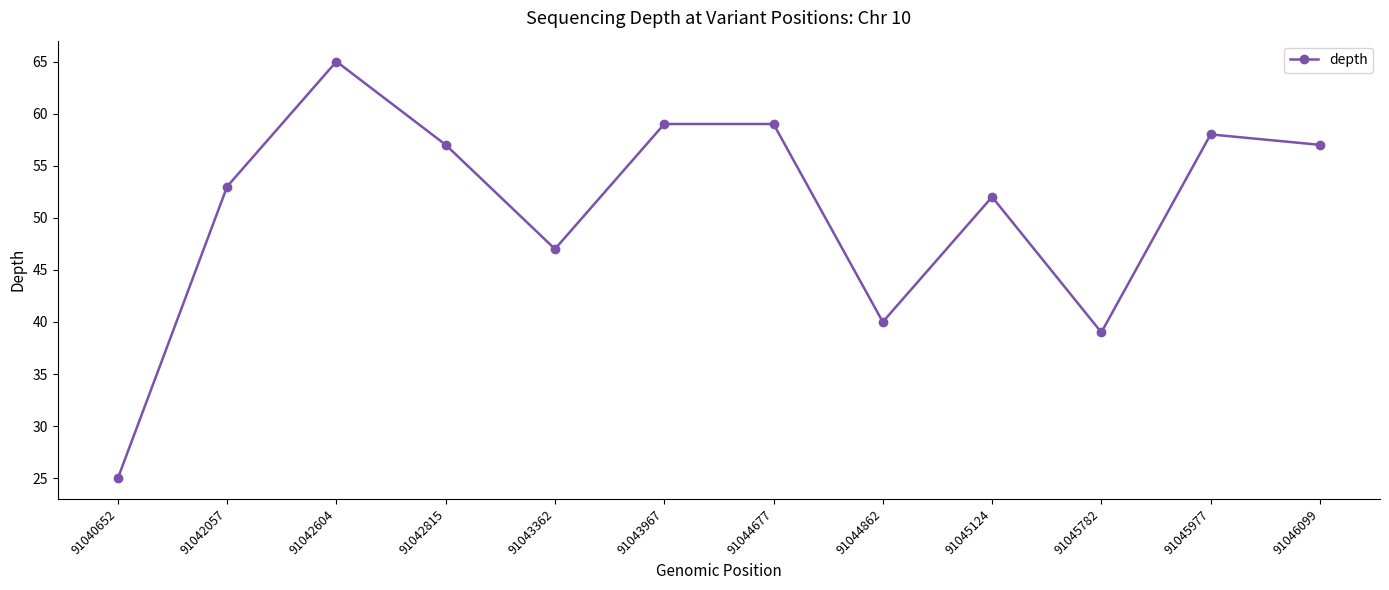

What is the change in value from 91042815 to 91044862?

-17